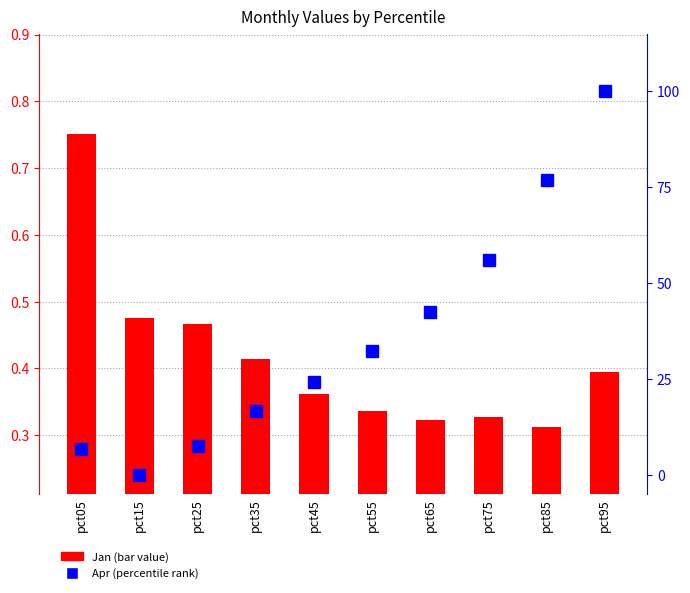

What is the value of the Jan bar at the 7th from the left?

0.3